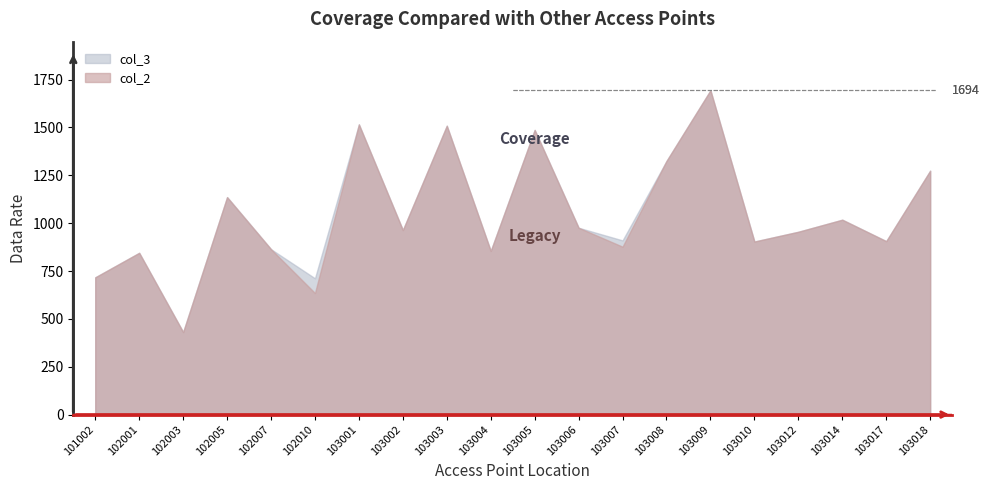

Reading left to right, transcribe all the data shown in this chart.

col_2: 717	845	431	1136	864	635	1516	964	1509	855	1487	976	877	1325	1694	904	955	1018	906	1274
col_3: 717	845	431	1136	864	712	1516	964	1509	855	1487	976	910	1325	1694	904	955	1018	906	1274